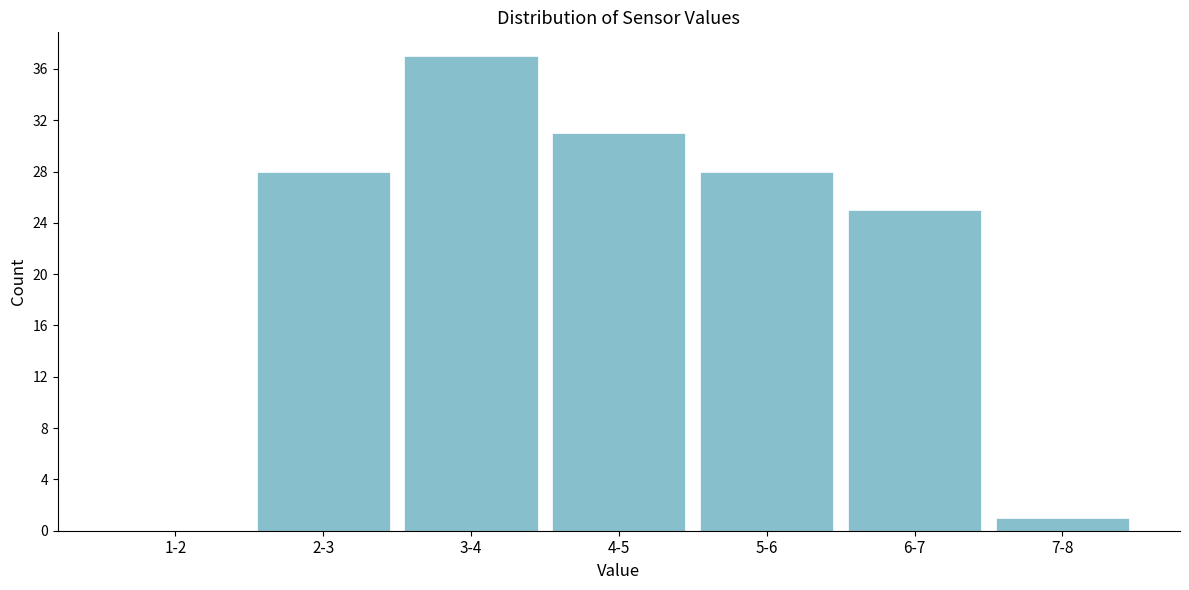

Reading right to left, what are all the values shown in this chart?

7-8=1	6-7=25	5-6=28	4-5=31	3-4=37	2-3=28	1-2=0